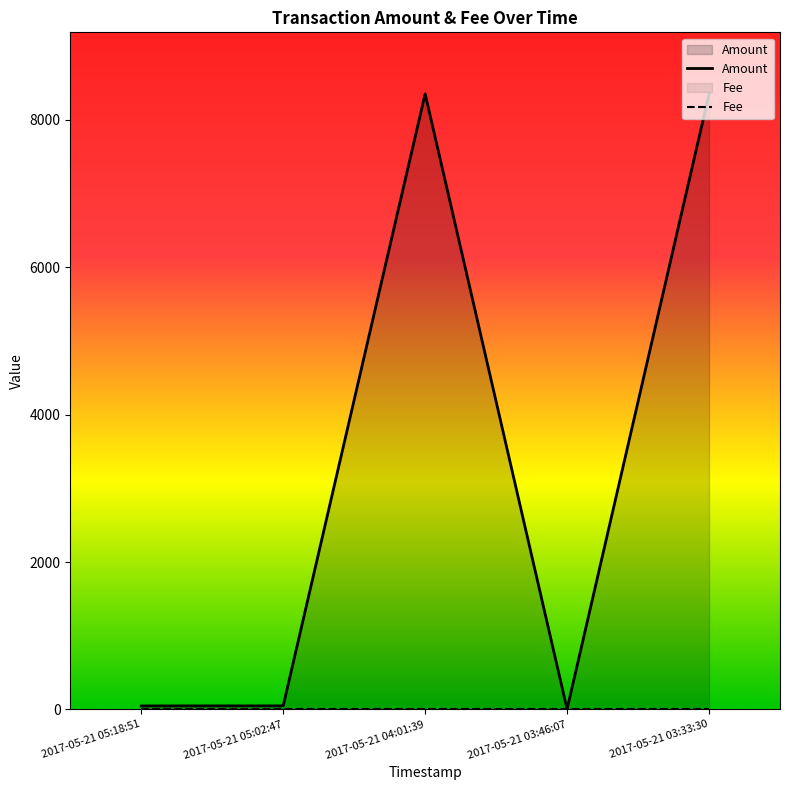

Count the number of data series in this chart.

2